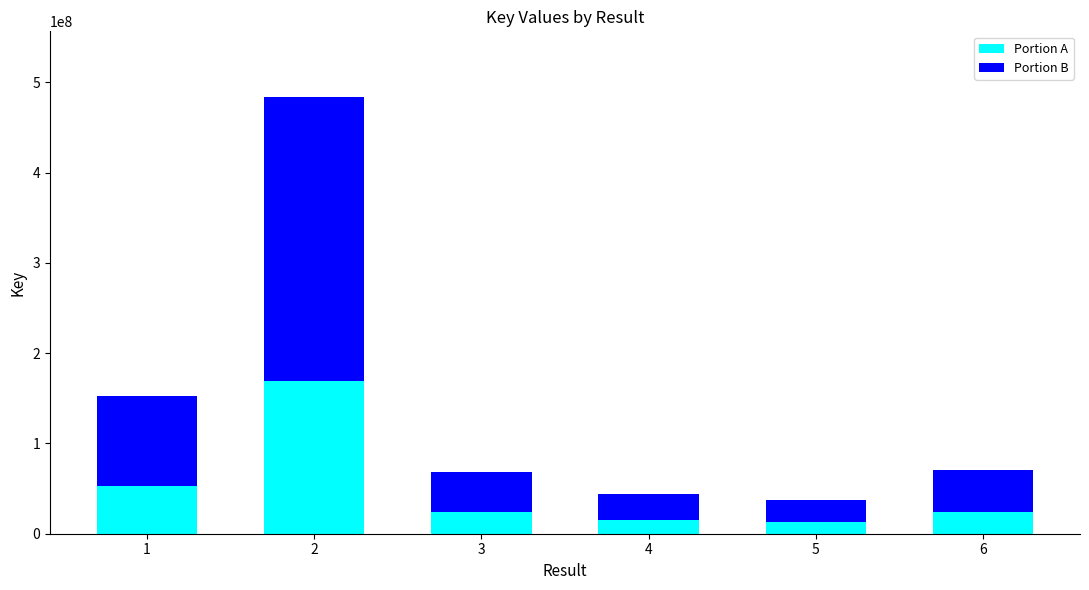

What is the difference between the maximum and second lowest values in the Portion A series?

153778254.7